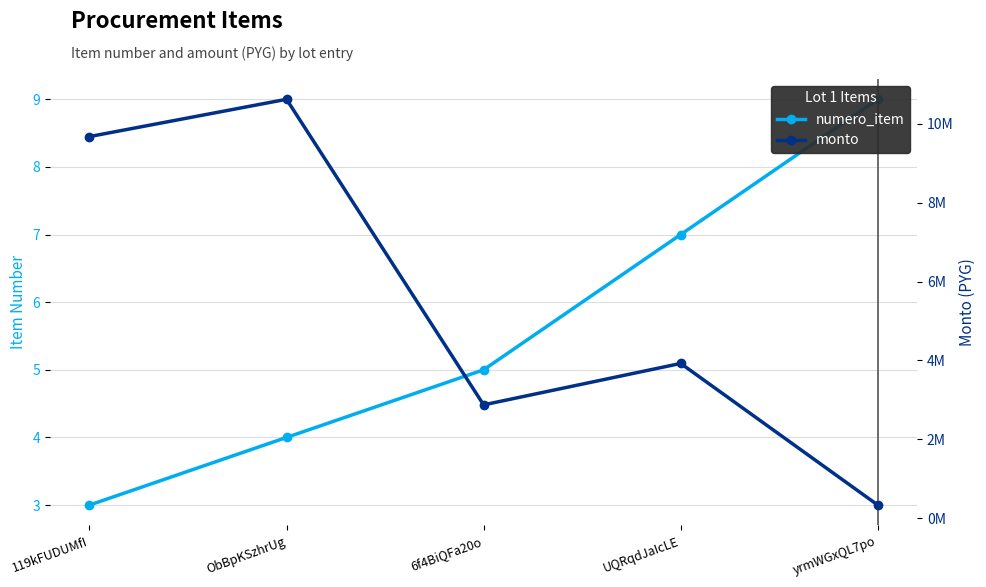

True or false: monto and numero_item intersect in this chart.

False